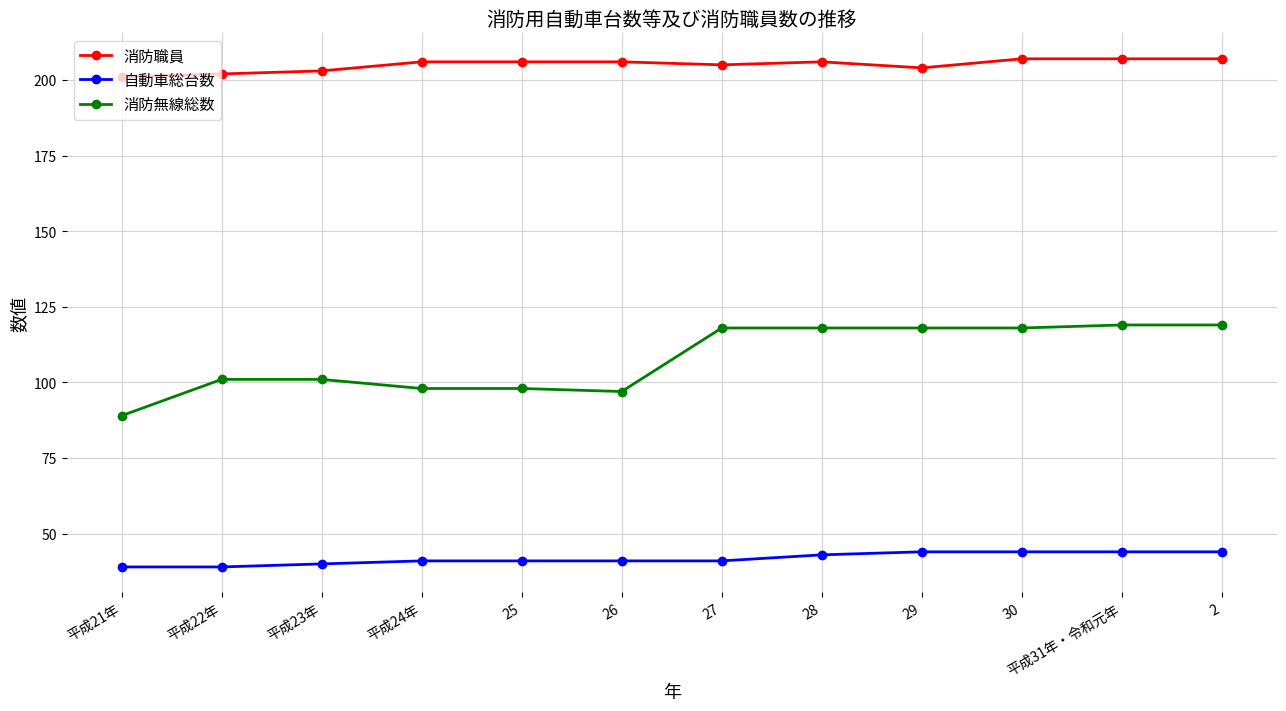

Which series has the widest spread of values?

消防無線総数